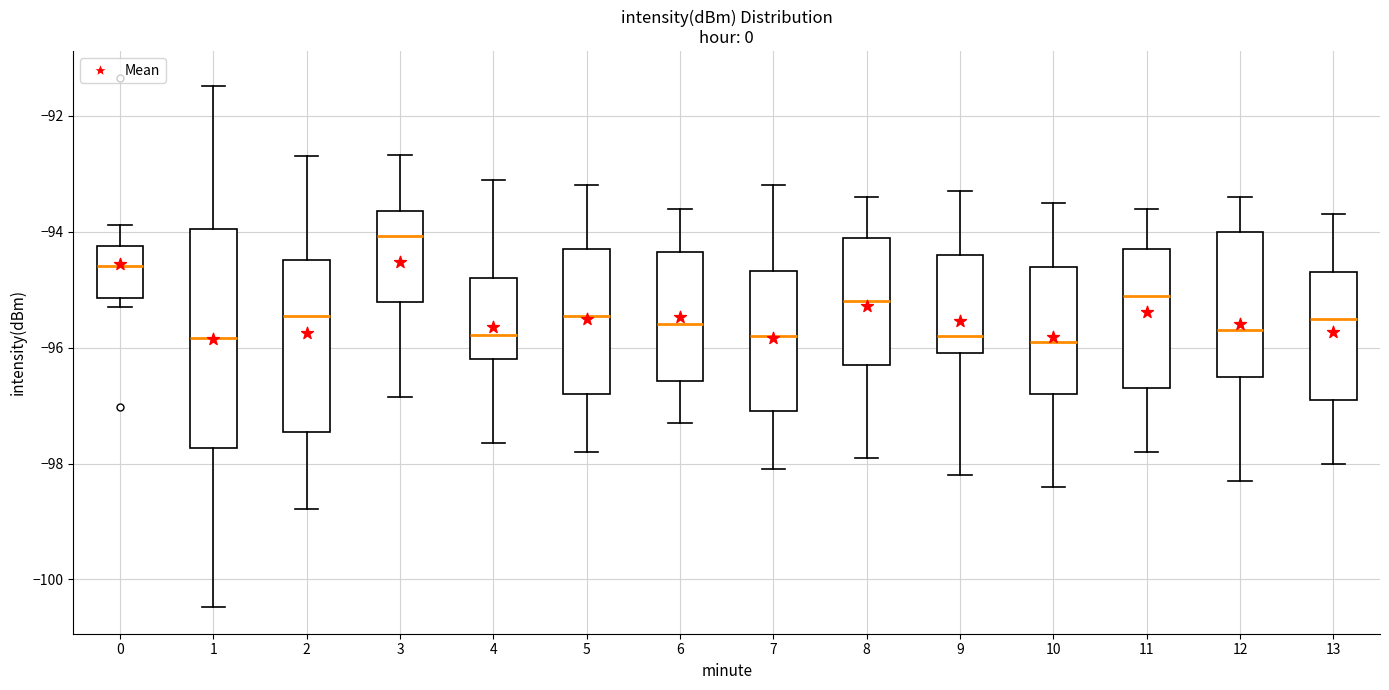

Reading left to right, read every box against the y-axis: the position of its median line, the range the box covers, and the ends of its whiskers. The values are not printed on the chart, so give them approximately, as read against the axis.

0: median -94.6, box -95.2 to -94.2, whiskers -95.2 (just below the box's lower edge) to -93.8
1: median -95.8, box -97.8 to -94.0, whiskers -100.4 to -91.4
2: median -95.4, box -97.4 to -94.4, whiskers -98.8 to -92.6
3: median -94.0, box -95.2 to -93.6, whiskers -96.8 to -92.6
4: median -95.8, box -96.2 to -94.8, whiskers -97.6 to -93.0
5: median -95.4, box -96.8 to -94.2, whiskers -97.8 to -93.2
6: median -95.6, box -96.6 to -94.4, whiskers -97.2 to -93.6
7: median -95.8, box -97.0 to -94.6, whiskers -98.0 to -93.2
8: median -95.2, box -96.2 to -94.0, whiskers -97.8 to -93.4
9: median -95.8, box -96.0 to -94.4, whiskers -98.2 to -93.2
10: median -95.8, box -96.8 to -94.6, whiskers -98.4 to -93.4
11: median -95.0, box -96.6 to -94.2, whiskers -97.8 to -93.6
12: median -95.6, box -96.4 to -94.0, whiskers -98.2 to -93.4
13: median -95.4, box -96.8 to -94.6, whiskers -98.0 to -93.6